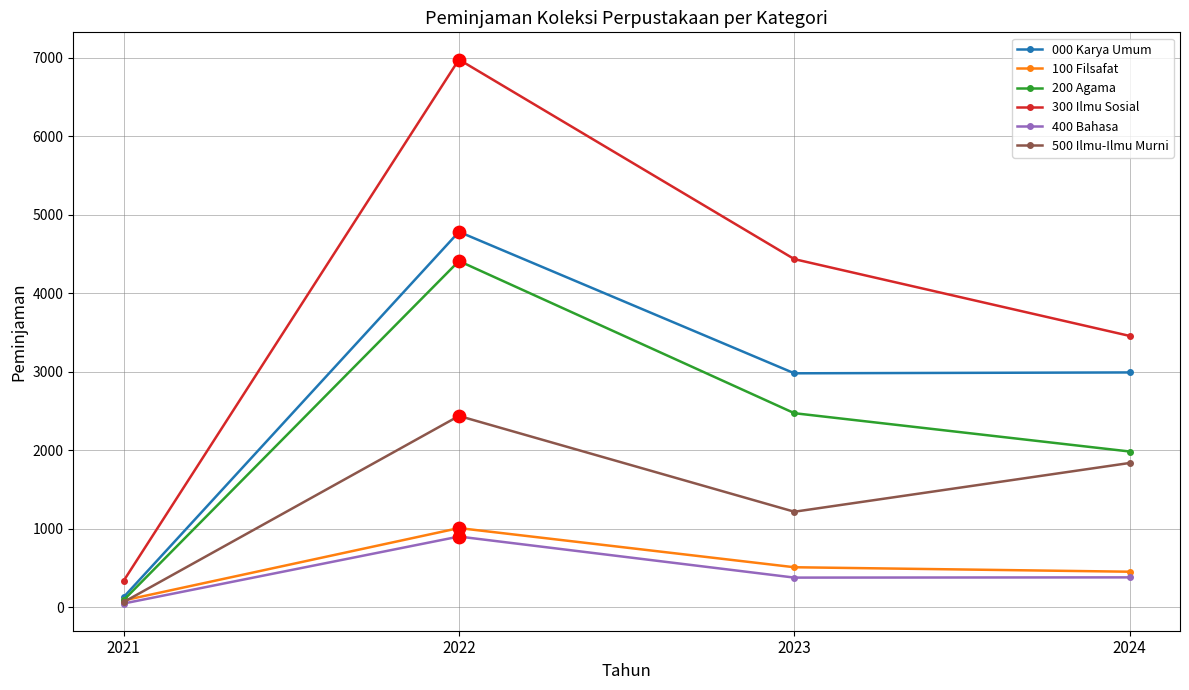

Which series has the largest range (max minus min)?

300 Ilmu Sosial